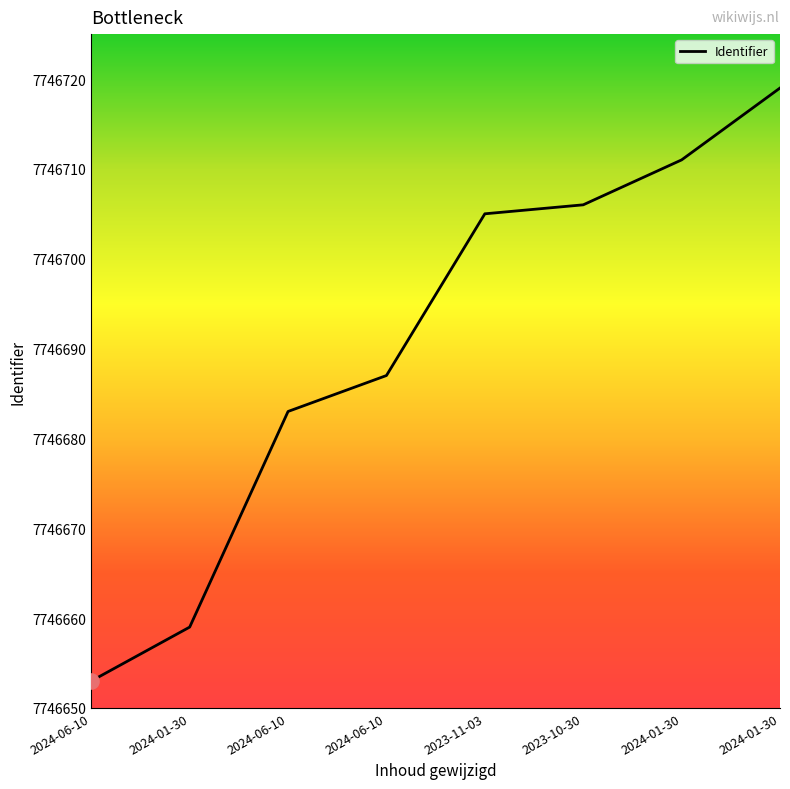

What is the ratio of the value at 2023-10-30 to the value at 2024-01-30?

1.0